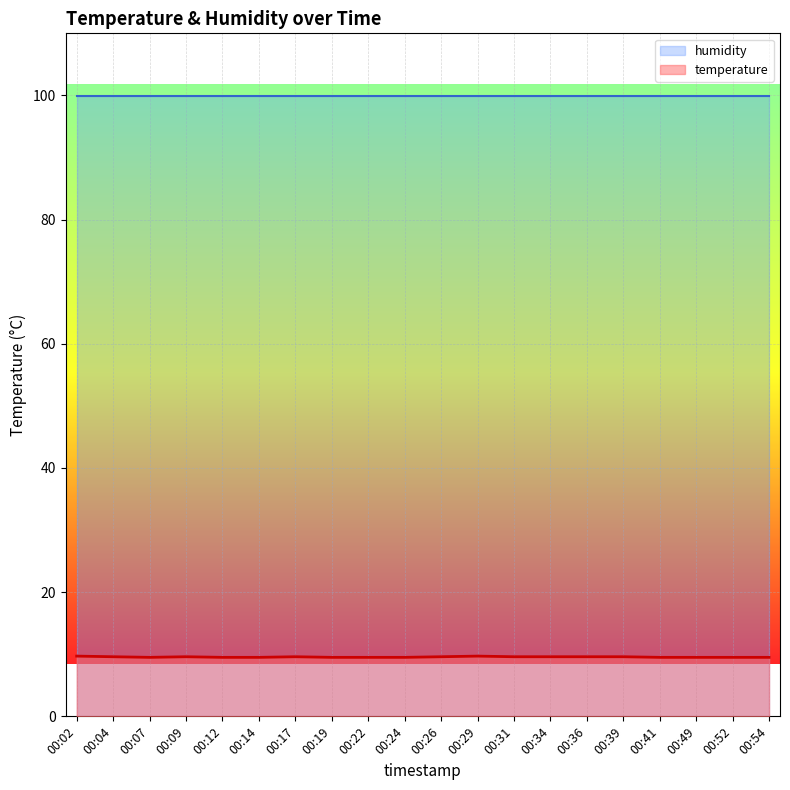

The value at 00:41 is 9.5. True or false?

True